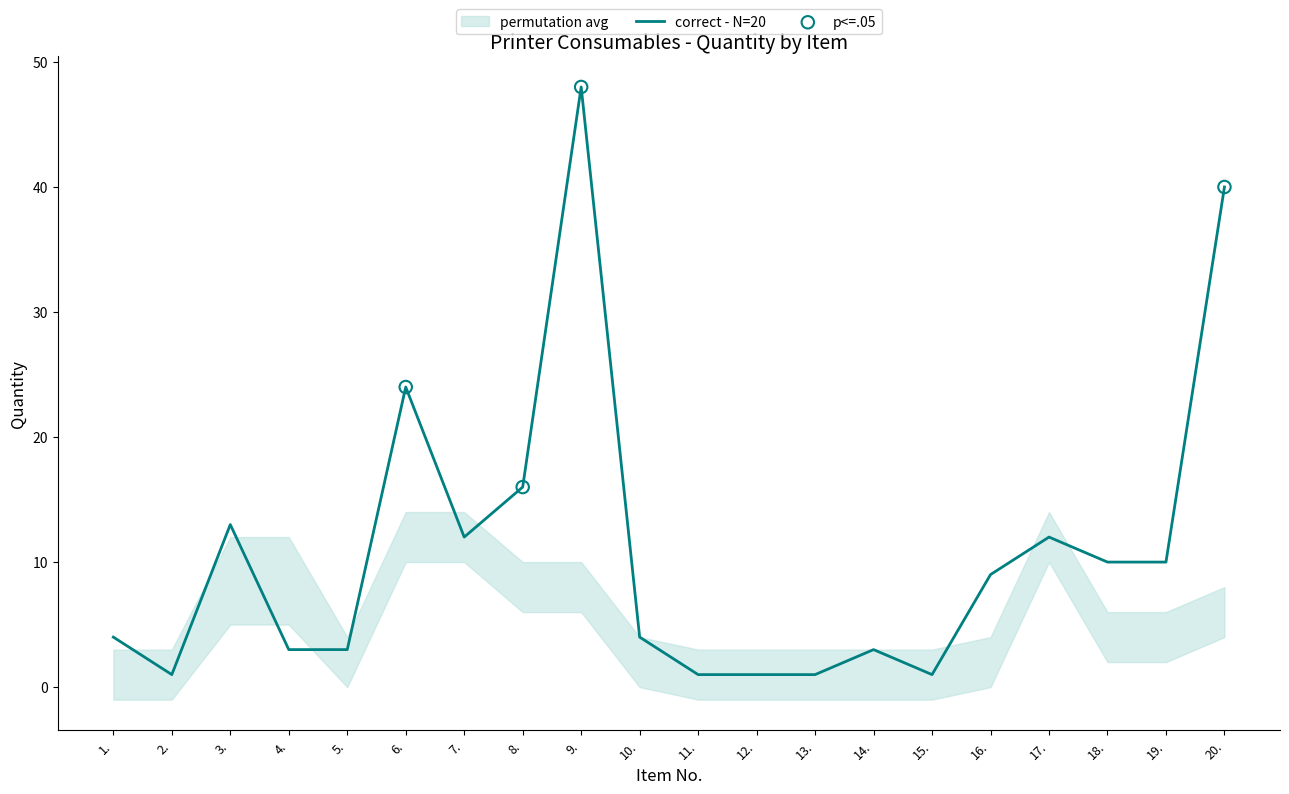

At which label does correct - N=20 reach its peak?

9.